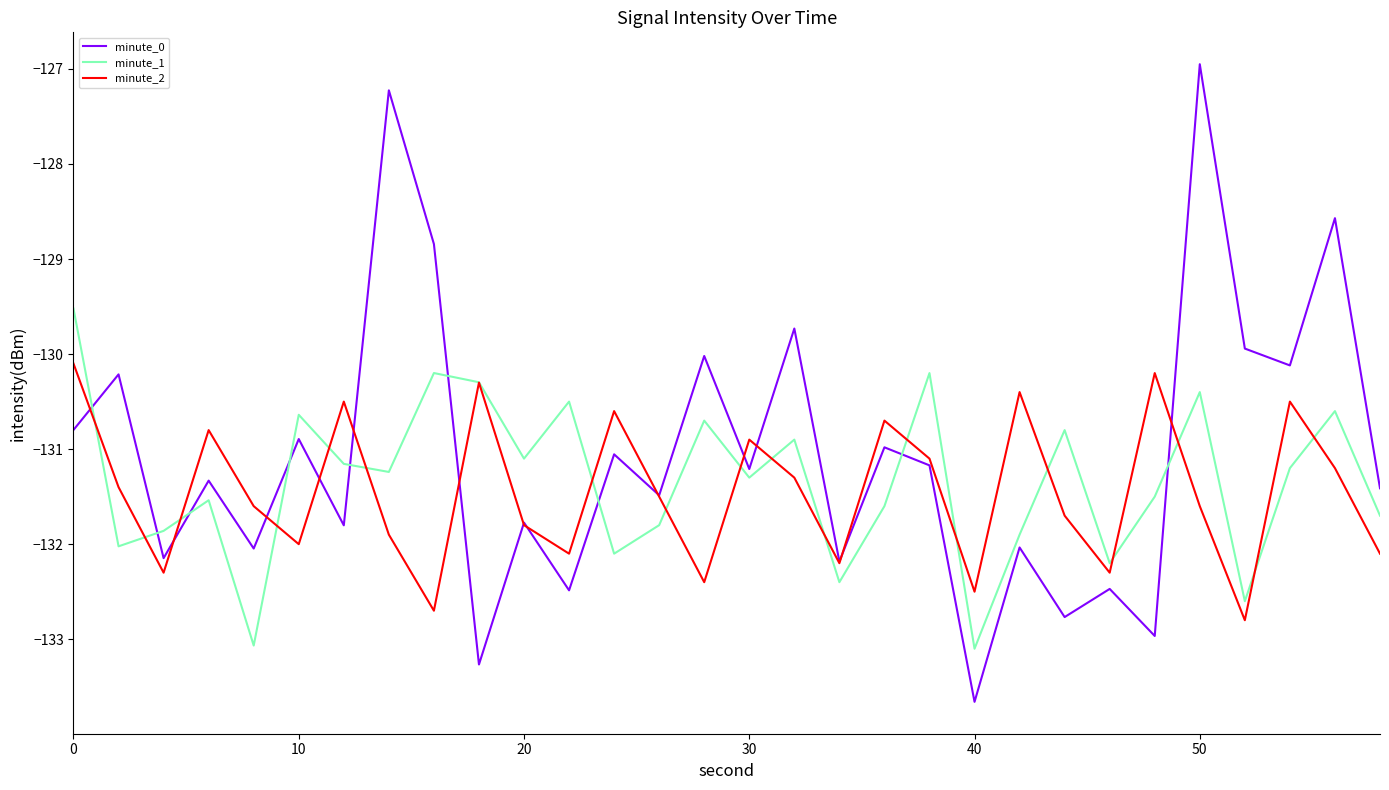

Which series has the largest range (max minus min)?

minute_0